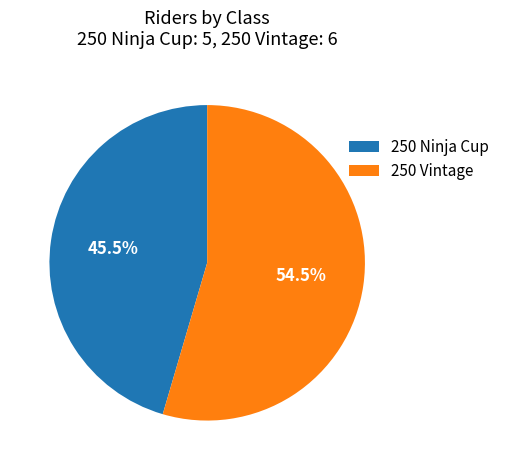

Between 250 Vintage and 250 Ninja Cup, which is larger?

250 Vintage